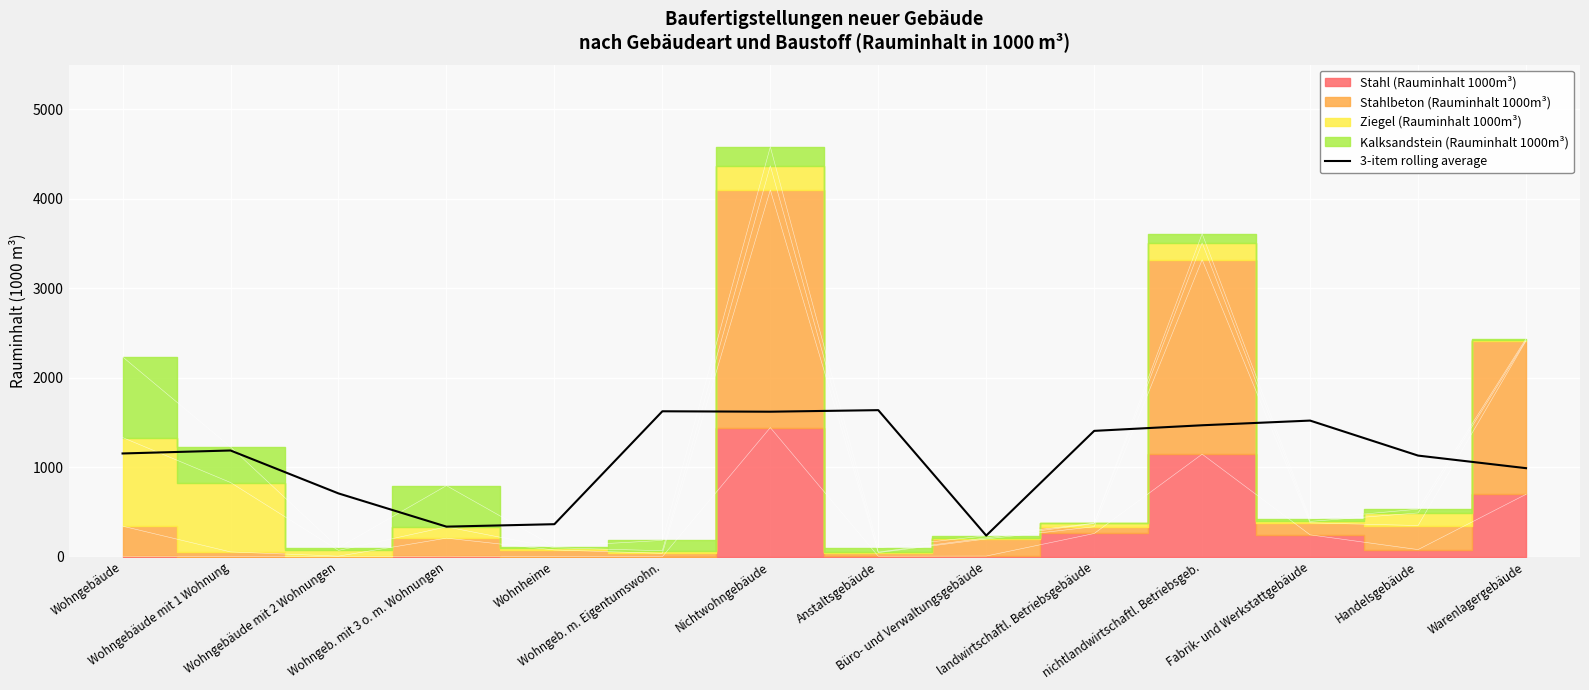

Reading left to right, transcribe all the data shown in this chart.

Wohngebäude=1153.7	Wohngebäude mit 1 Wohnung=1187.0	Wohngebäude mit 2 Wohnungen=707.0	Wohngeb. mit 3 o. m. Wohnungen=335.7	Wohnheime=363.0	Wohngeb. m. Eigentumswohn.=1625.3	Nichtwohngebäude=1620.7	Anstaltsgebäude=1638.0	Büro- und Verwaltungsgebäude=235.7	landwirtschaftl. Betriebsgebäude=1406.3	nichtlandwirtschaftl. Betriebsgeb.=1469.0	Fabrik- und Werkstattgebäude=1521.3	Handelsgebäude=1130.0	Warenlagergebäude=989.3